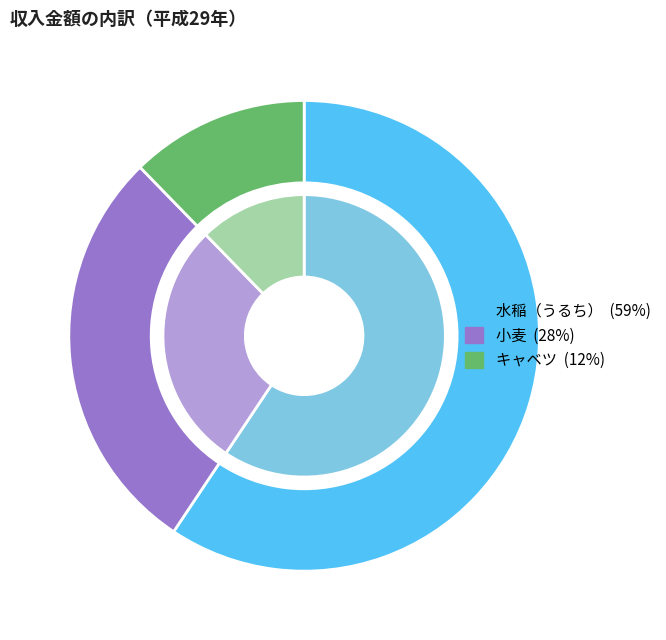

What is the total percentage of 水稲（うるち） and 小麦?

87.7%